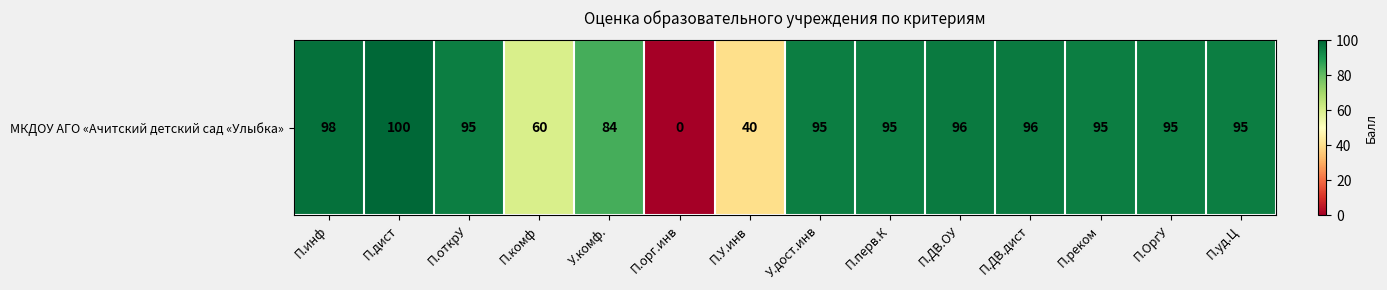

What is the maximum value shown in the chart?

100